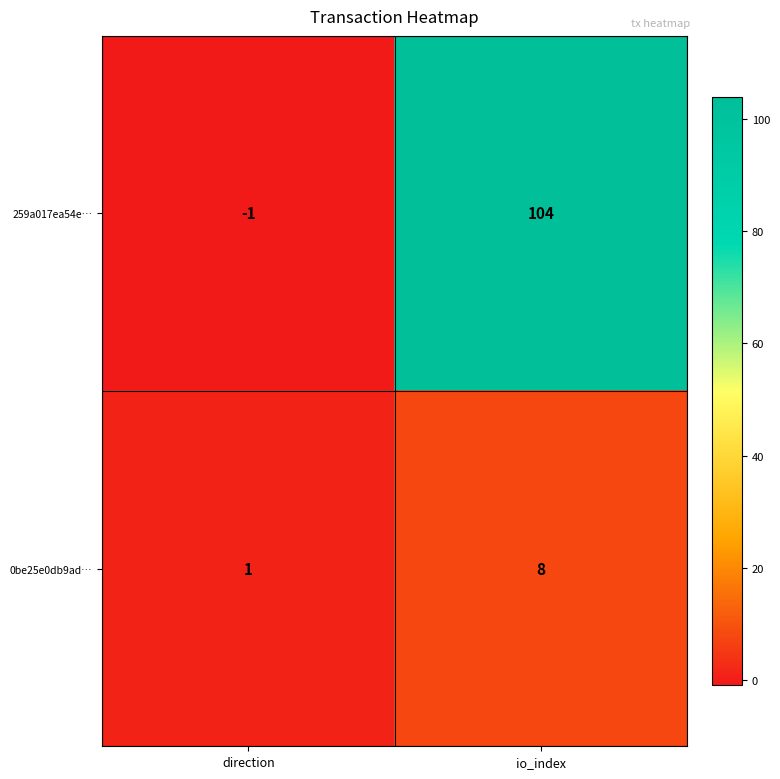

What is the spread (max minus min) of values at io_index?

96